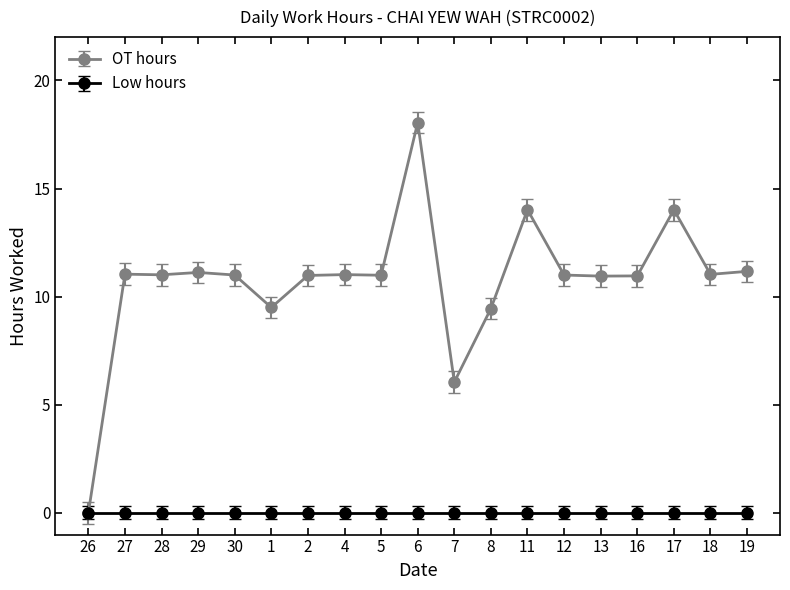

What is the label of the 5th point from the left?

30